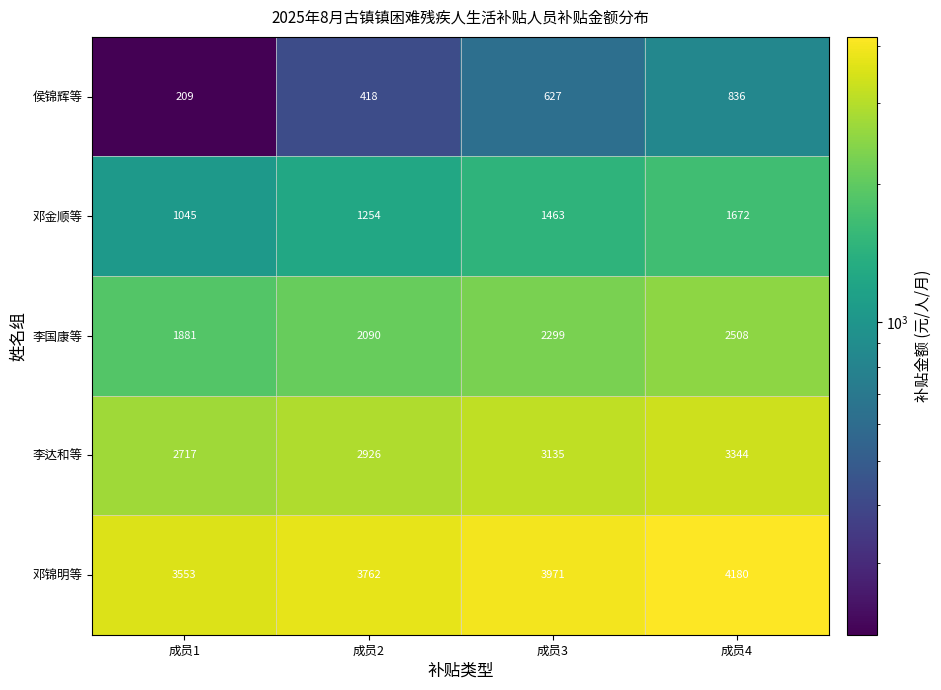

What is the sum of all 李国康等 values?

8778